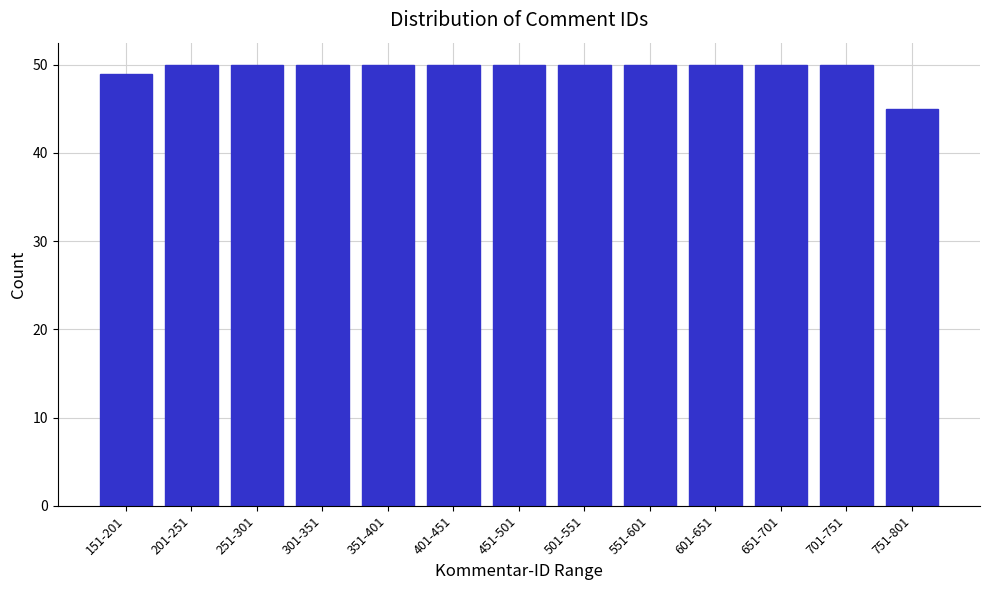

Reading left to right, list all the values displayed in this chart.

151-201=49	201-251=50	251-301=50	301-351=50	351-401=50	401-451=50	451-501=50	501-551=50	551-601=50	601-651=50	651-701=50	701-751=50	751-801=45